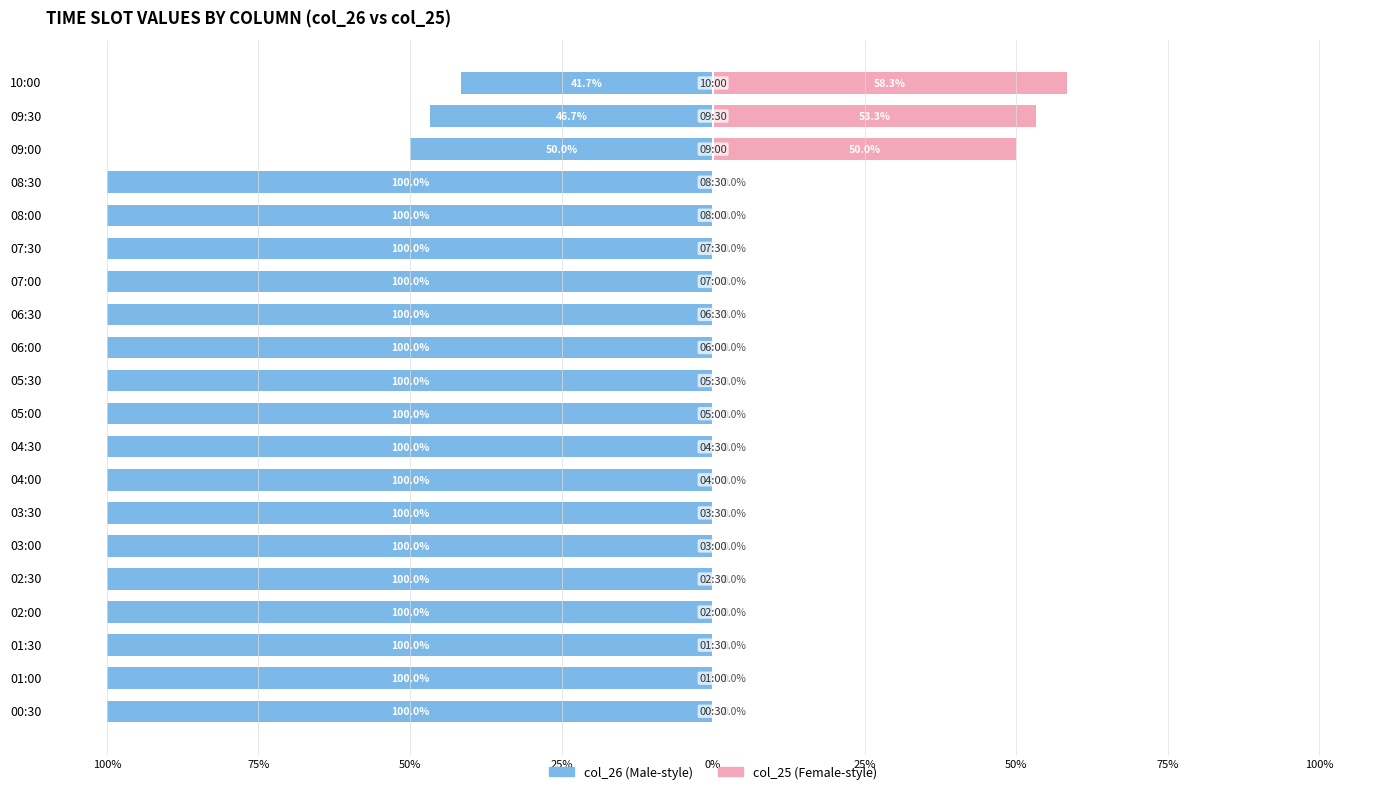

How many bars are there in each group?

2